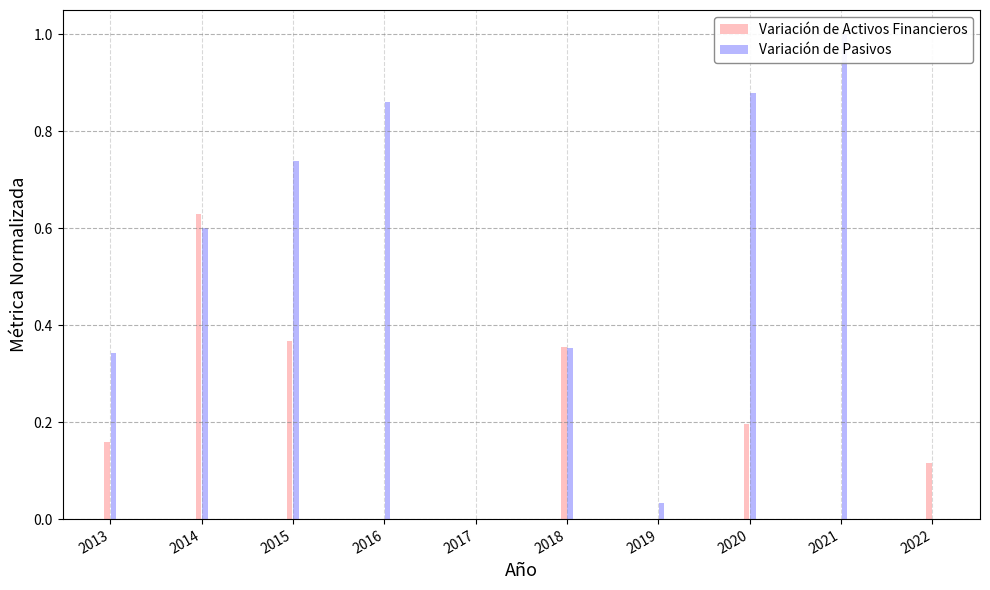

What is the approximate value of Variación de Pasivos at 2013?

0.3